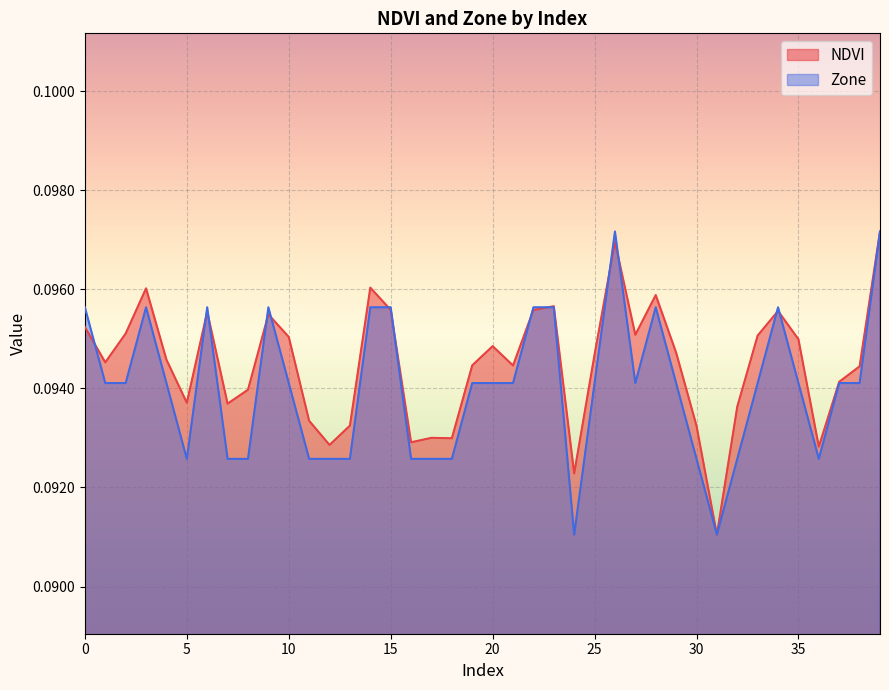

What is the value of the NDVI point at the 18th from the left?

0.1